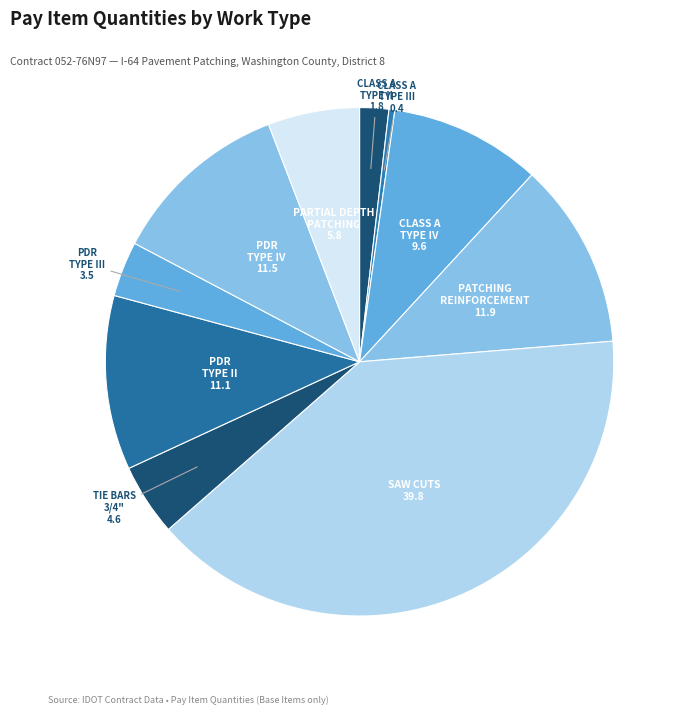

Count the number of slices in the pie.

10